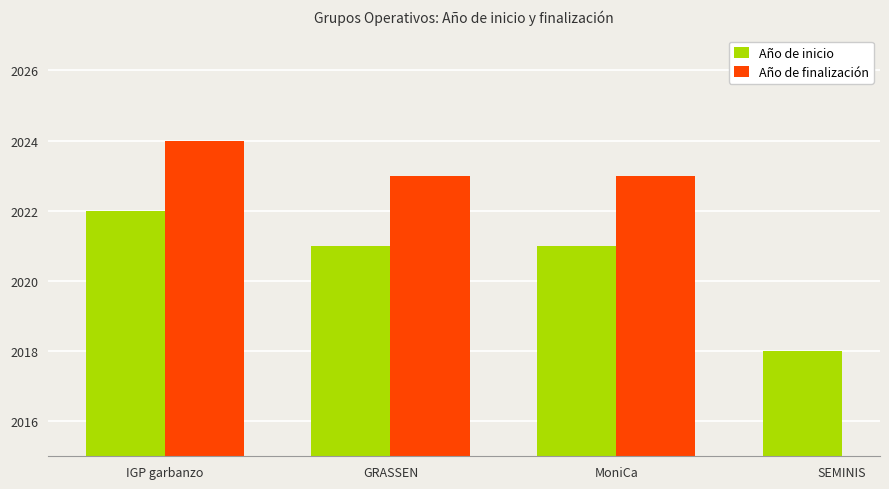

Where does the Año de inicio series first go above 2021?

IGP garbanzo